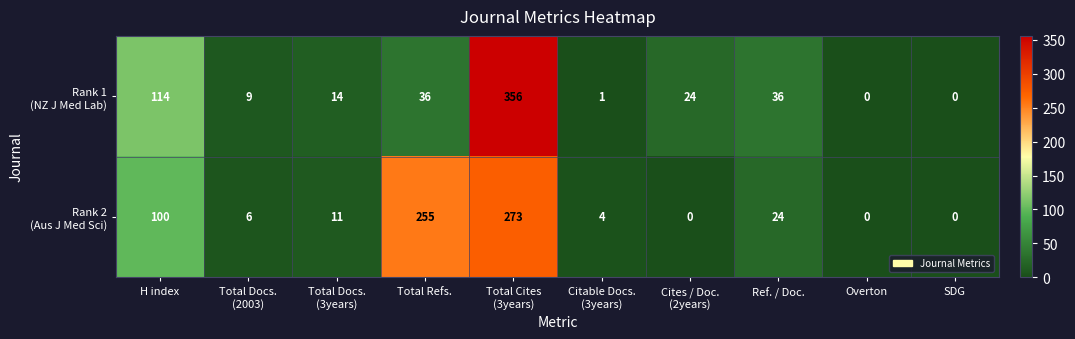

At how many categories does at least one series exceed 16?

5